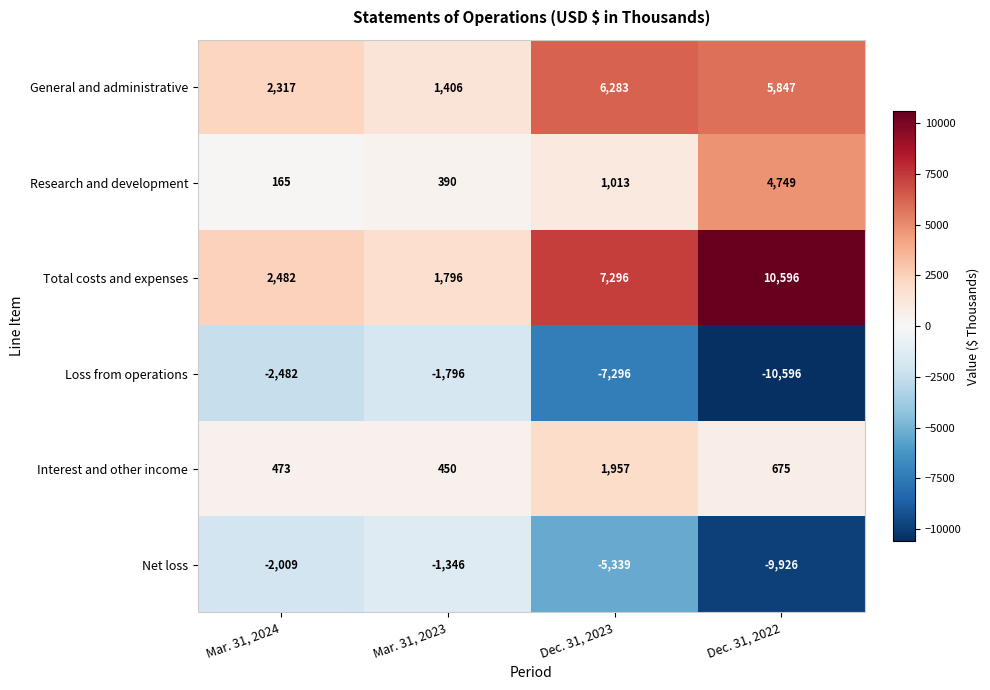

What is the sum of the Net loss values at Dec. 31, 2023 and Dec. 31, 2022?

-15265